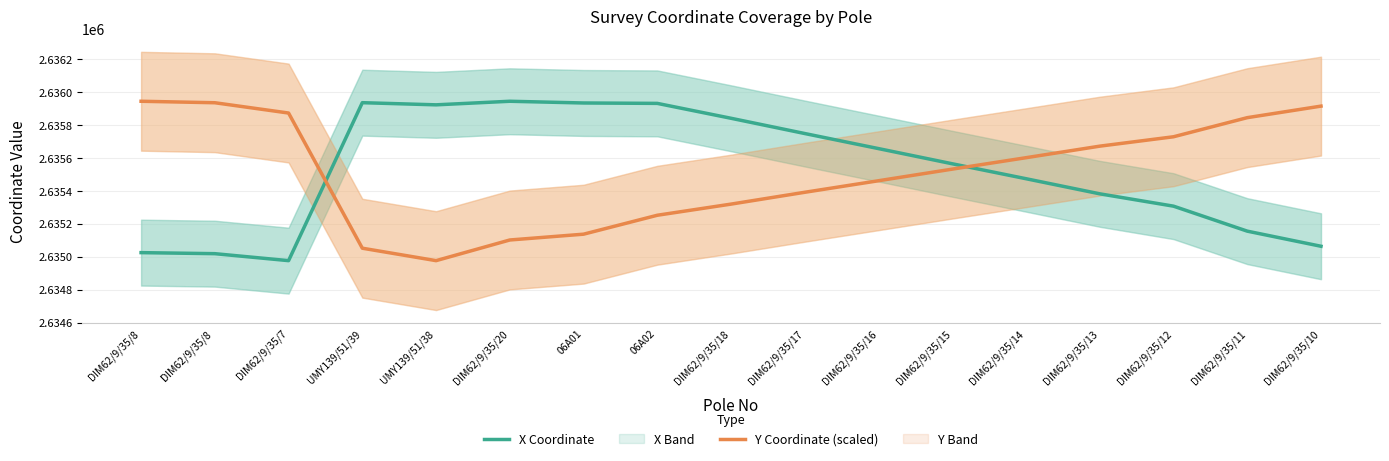

Reading left to right, list all the values displayed in this chart.

X Coordinate: DIM62/9/35/8=2635024.7	DIM62/9/35/8 =2635018.4	DIM62/9/35/7=2634976.0	UMY139/51/39=2635935.1	UMY139/51/38=2635922.0	DIM62/9/35/20=2635943.7	06A01=2635933.3	06A02=2635930.8	DIM62/9/35/18=2635840.4	DIM62/9/35/17=2635747.8	DIM62/9/35/16=2635656.3	DIM62/9/35/15=2635564.2	DIM62/9/35/14=2635473.5	DIM62/9/35/13=2635381.8	DIM62/9/35/12=2635306.8	DIM62/9/35/11=2635155.1	DIM62/9/35/10=2635063.4
Y Coordinate (scaled): DIM62/9/35/8=2635943.7	DIM62/9/35/8 =2635934.8	DIM62/9/35/7=2635872.2	UMY139/51/39=2635051.6	UMY139/51/38=2634976.0	DIM62/9/35/20=2635101.5	06A01=2635136.7	06A02=2635251.7	DIM62/9/35/18=2635319.3	DIM62/9/35/17=2635391.1	DIM62/9/35/16=2635461.2	DIM62/9/35/15=2635531.7	DIM62/9/35/14=2635601.0	DIM62/9/35/13=2635671.2	DIM62/9/35/12=2635728.2	DIM62/9/35/11=2635844.2	DIM62/9/35/10=2635914.2